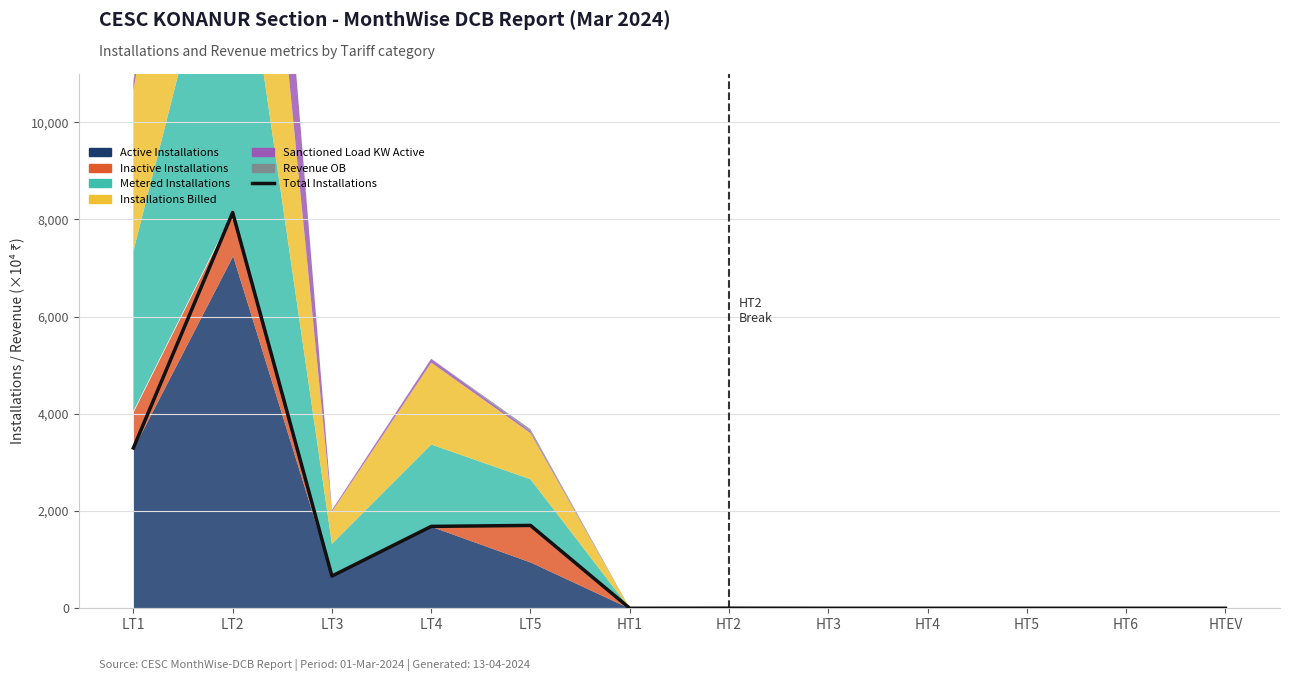

Which category has the highest value across all series?

LT2